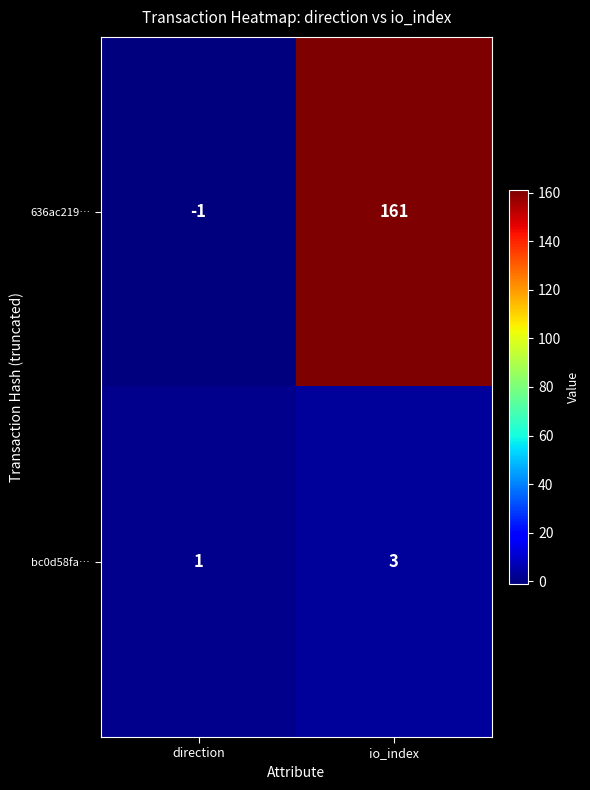

What is the difference between the maximum and minimum values in the 636ac219… series?

162